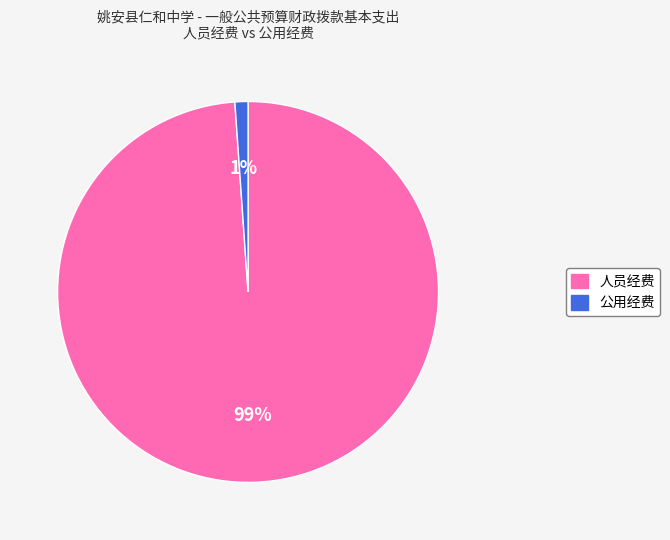

Which slice represents more than half of the pie?

人员经费